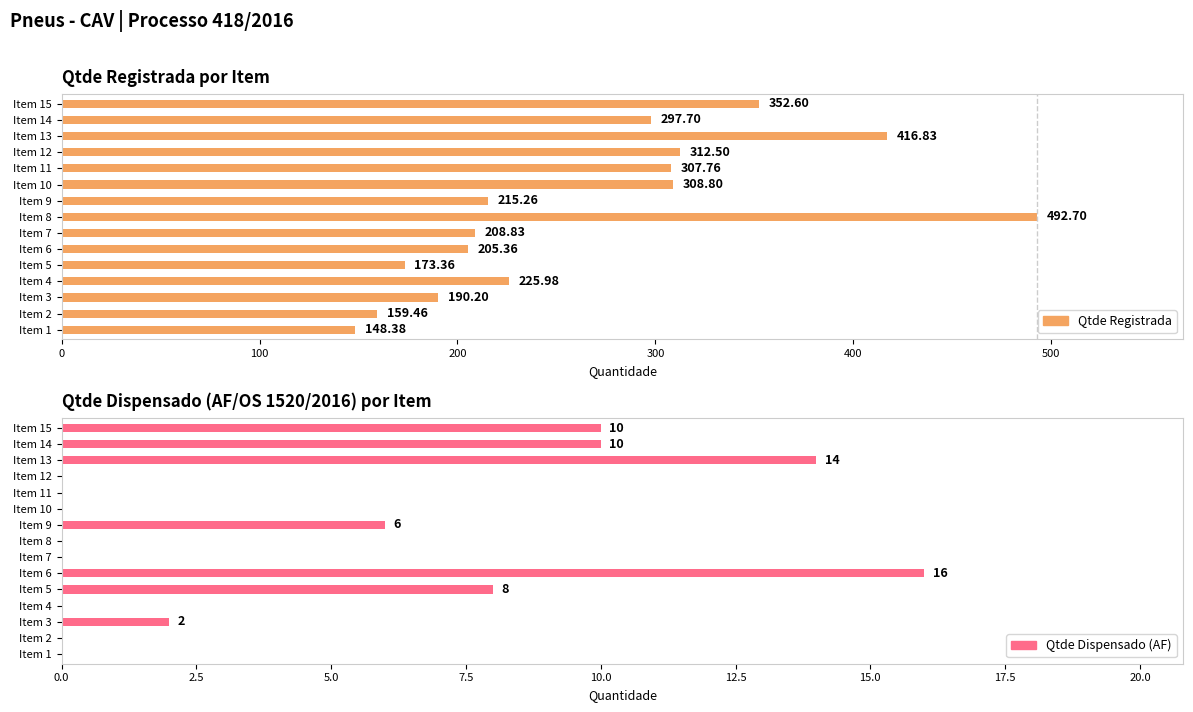

Are the bars grouped side by side (vs. stacked)?

Yes